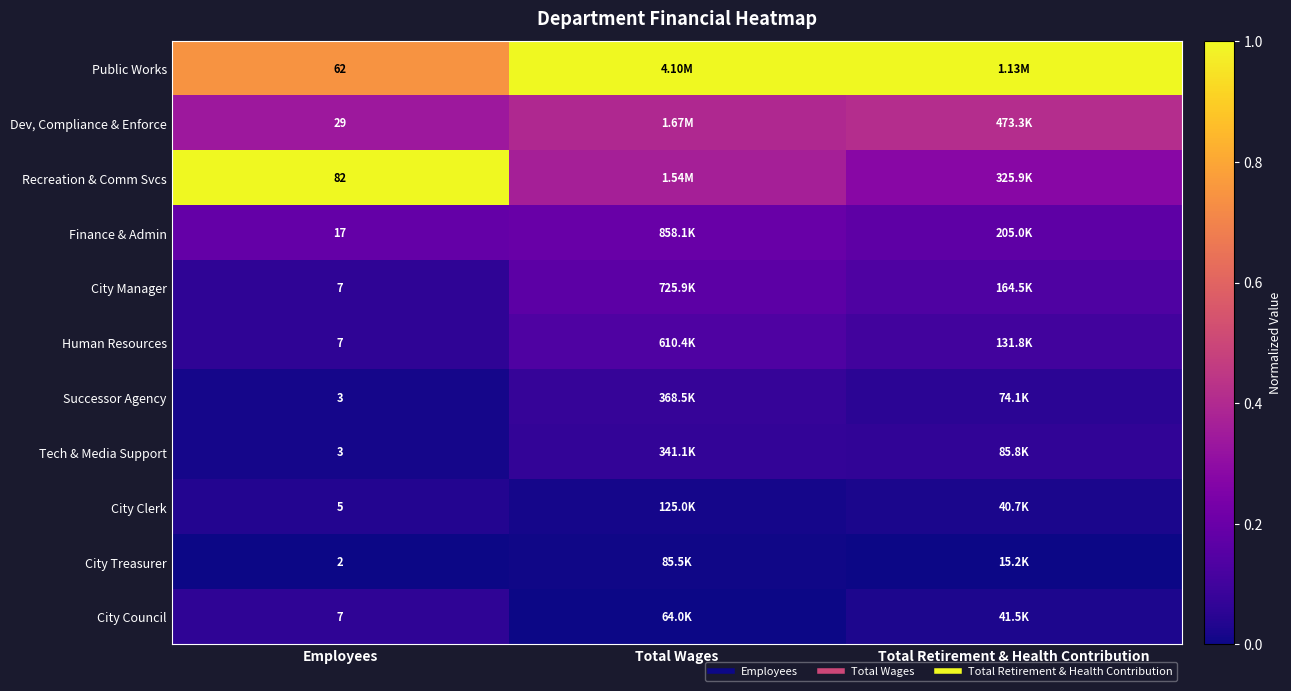

The value of Successor Agency at Employees is 0.0. True or false?

False